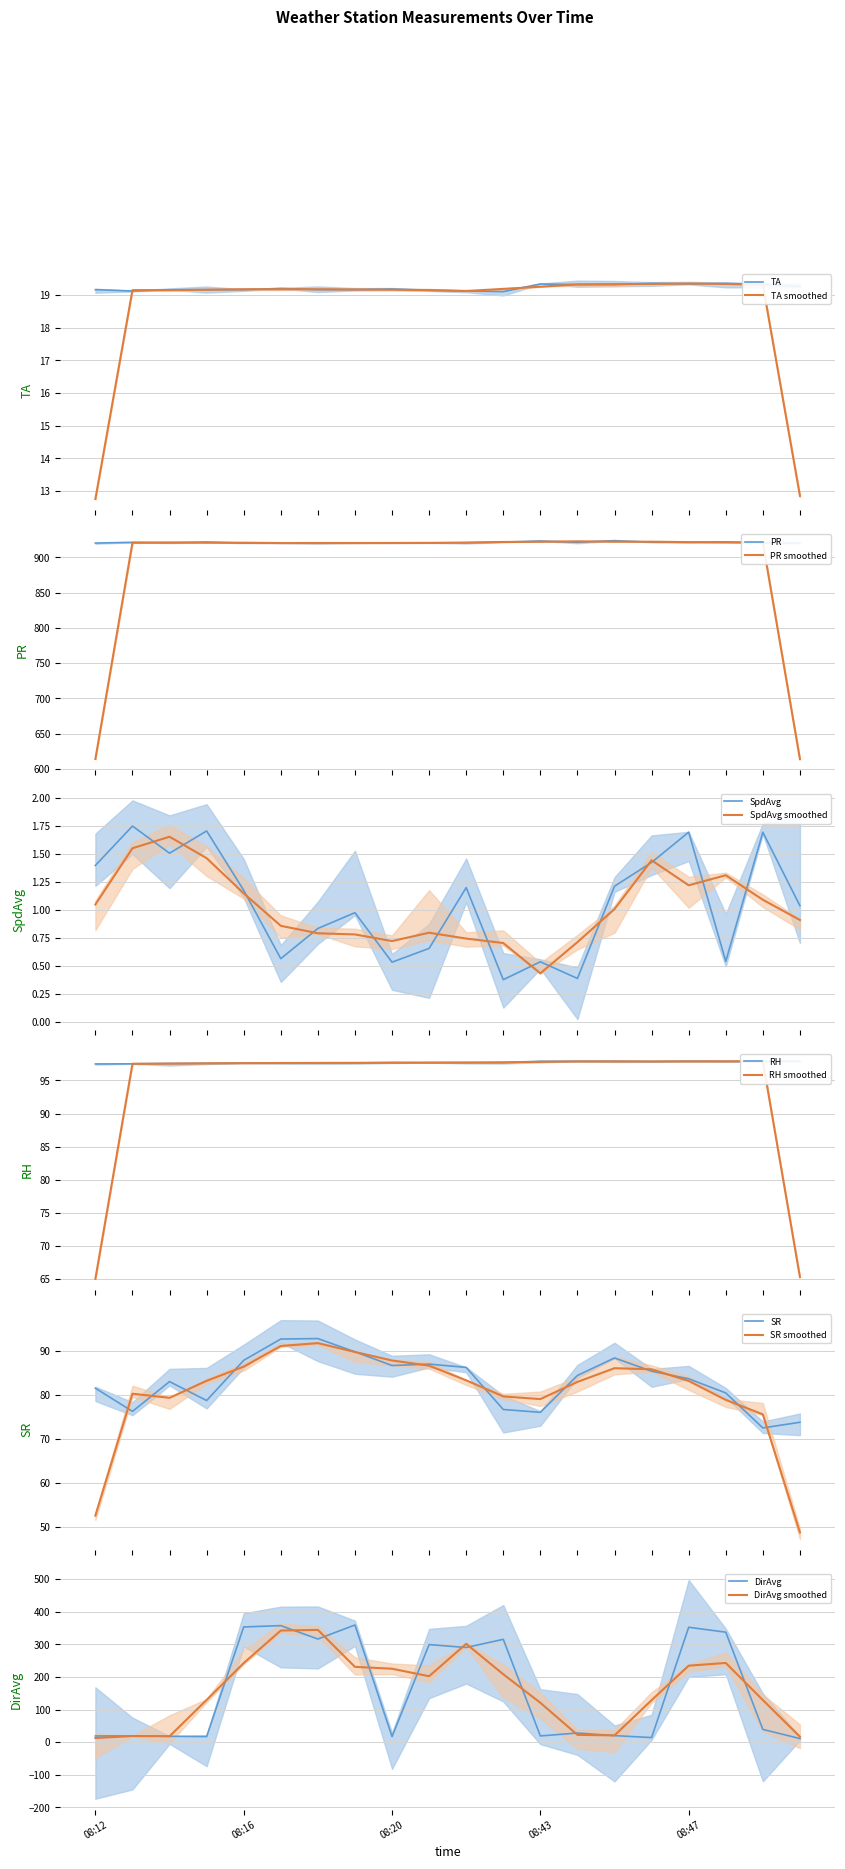

What is the difference between the highest and lowest values at 08:19?

919.5